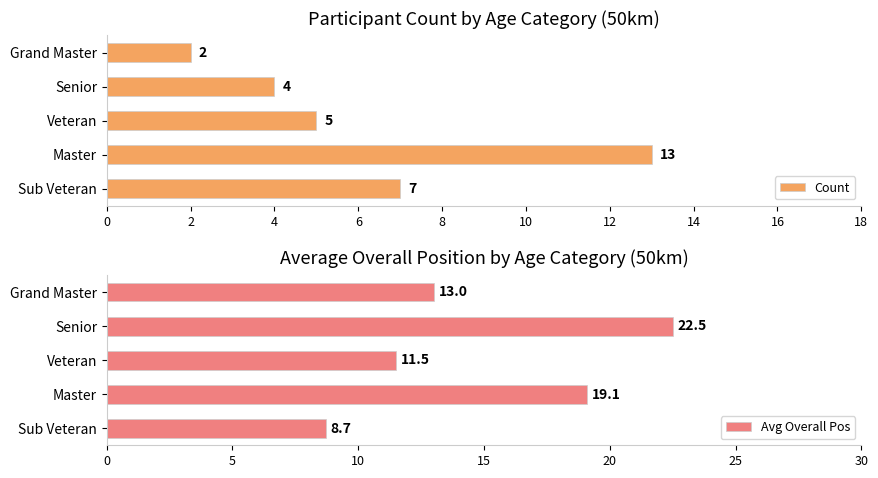

What is the value of the Avg Overall Pos bar at the 5th from the left?

13.0